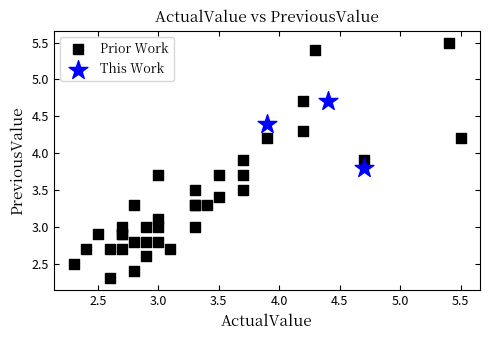

What are all the series names shown in the legend?

Prior Work, This Work